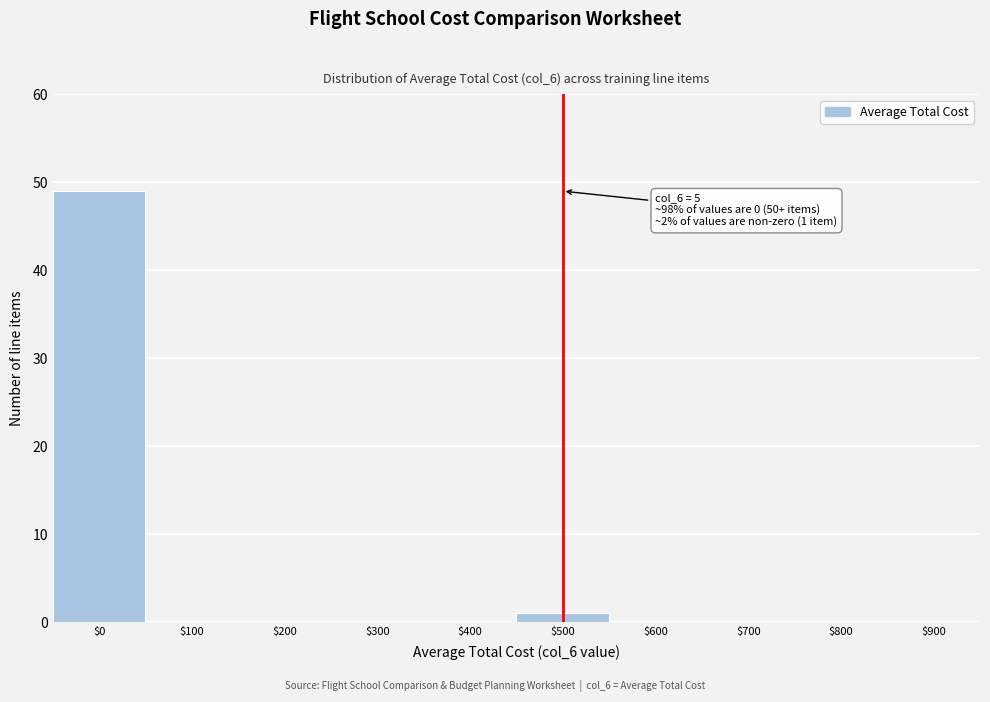

The chart shows a value of -29 at $900. True or false?

False